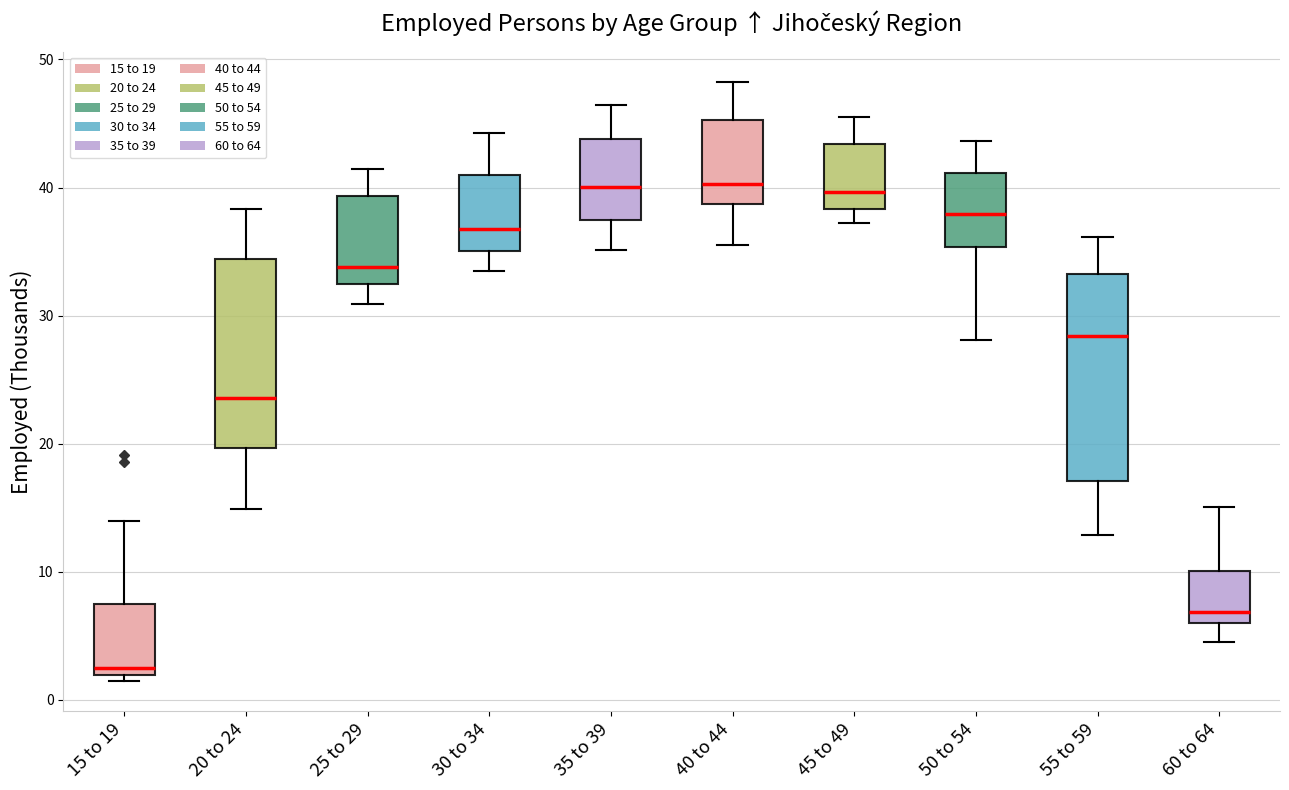

Reading left to right, transcribe this box plot: for each box, give where its median line is, the range the box spans, and where its two whiskers end, as read against the y-axis. The values are not printed on the chart, so give them approximately, as read against the axis.

15 to 19: median 2 (just above the box's lower edge), box 2 to 7, whiskers 1 to 14
20 to 24: median 24, box 20 to 34, whiskers 15 to 38
25 to 29: median 34, box 32 to 39, whiskers 31 to 41
30 to 34: median 37, box 35 to 41, whiskers 34 to 44
35 to 39: median 40, box 37 to 44, whiskers 35 to 46
40 to 44: median 40, box 39 to 45, whiskers 36 to 48
45 to 49: median 40, box 38 to 43, whiskers 37 to 46
50 to 54: median 38, box 35 to 41, whiskers 28 to 44
55 to 59: median 28, box 17 to 33, whiskers 13 to 36
60 to 64: median 7, box 6 to 10, whiskers 5 to 15